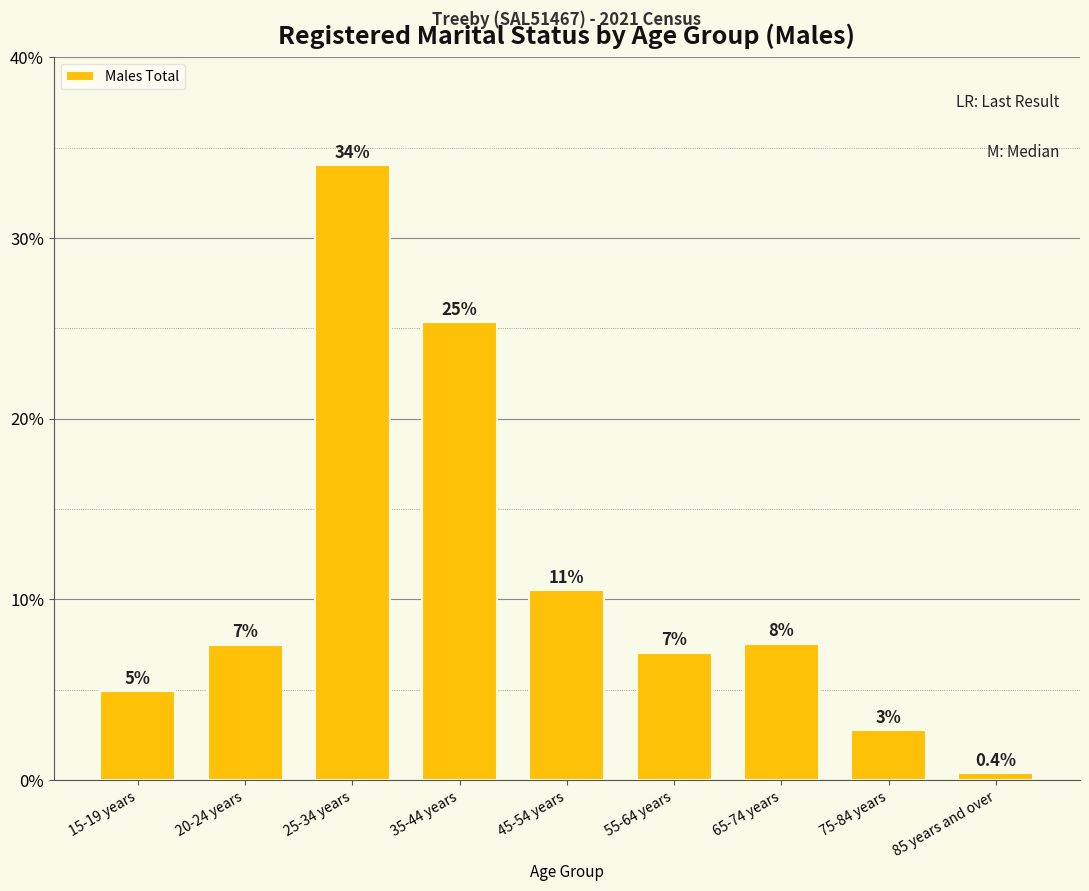

Where does the data first go above 119?

25-34 years